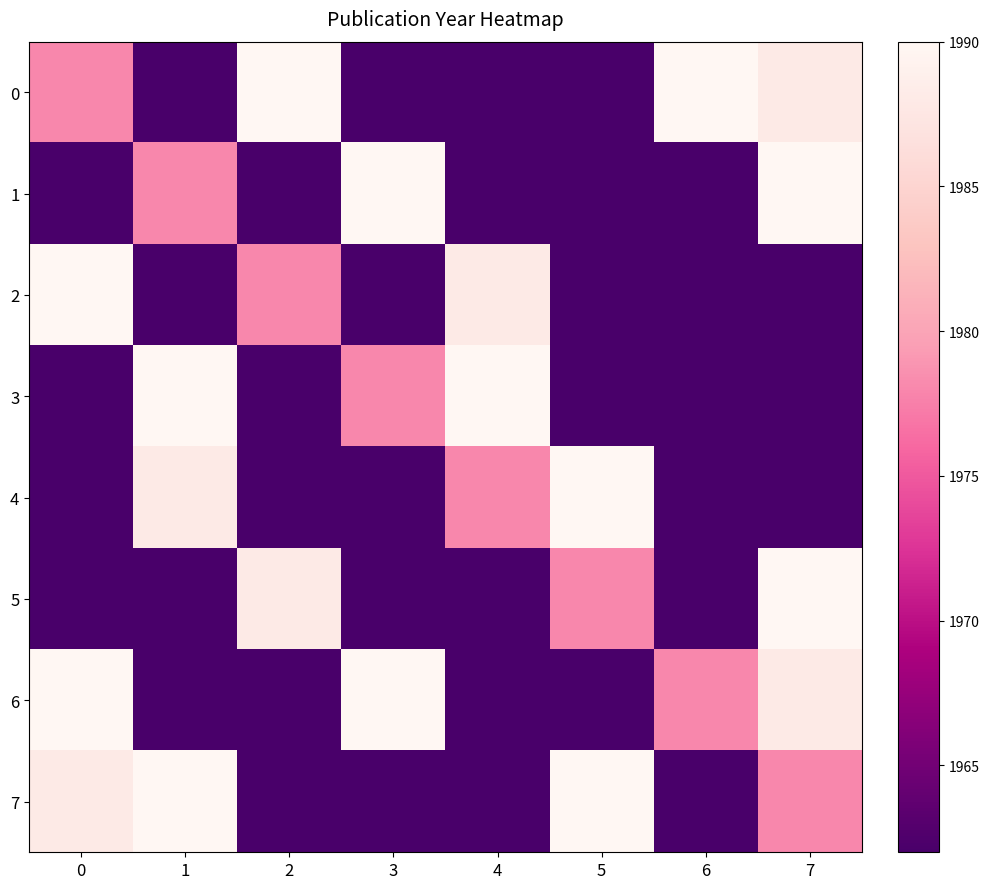

At which category is the sum across all series the highest?

7